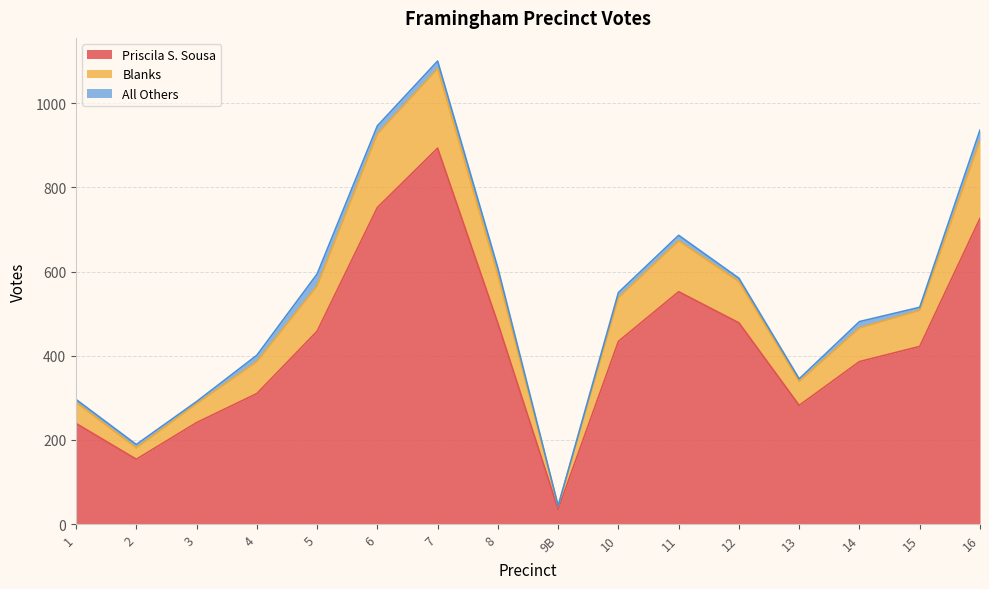

How many data points in Priscila S. Sousa are above 434?

7